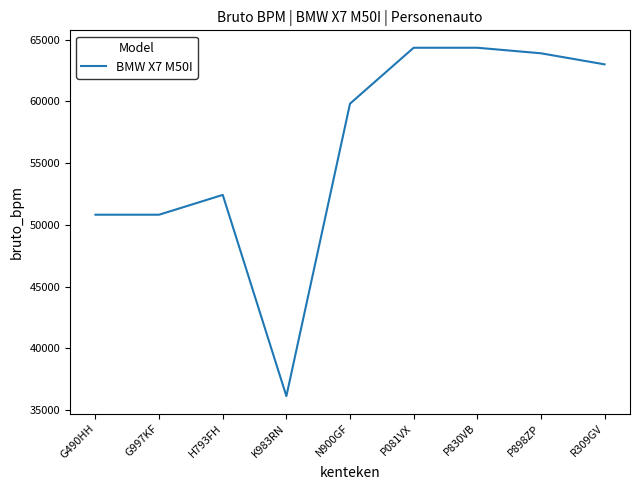

Reading left to right, list all the values displayed in this chart.

50829	50829	52433	36141	59822	64349	64349	63901	63005